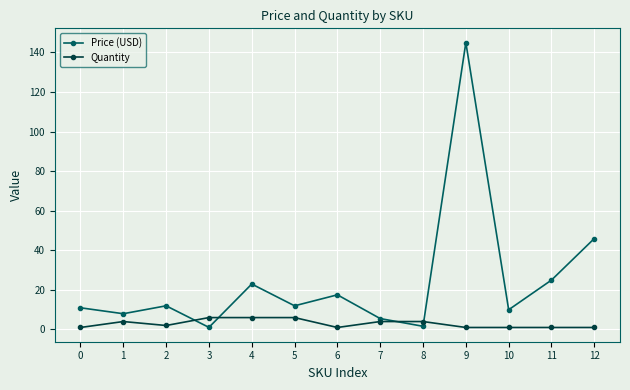

At which category does Quantity reach its first local valley?

2